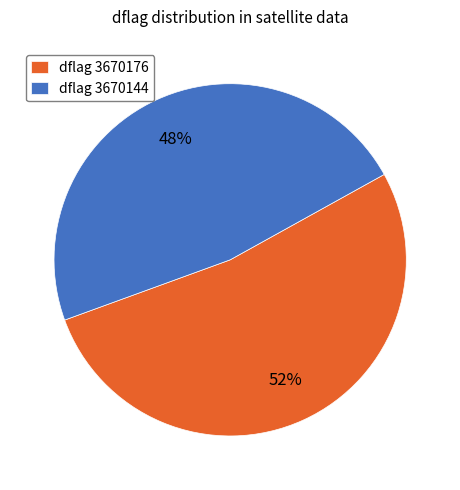

How many slices are in this pie chart?

2